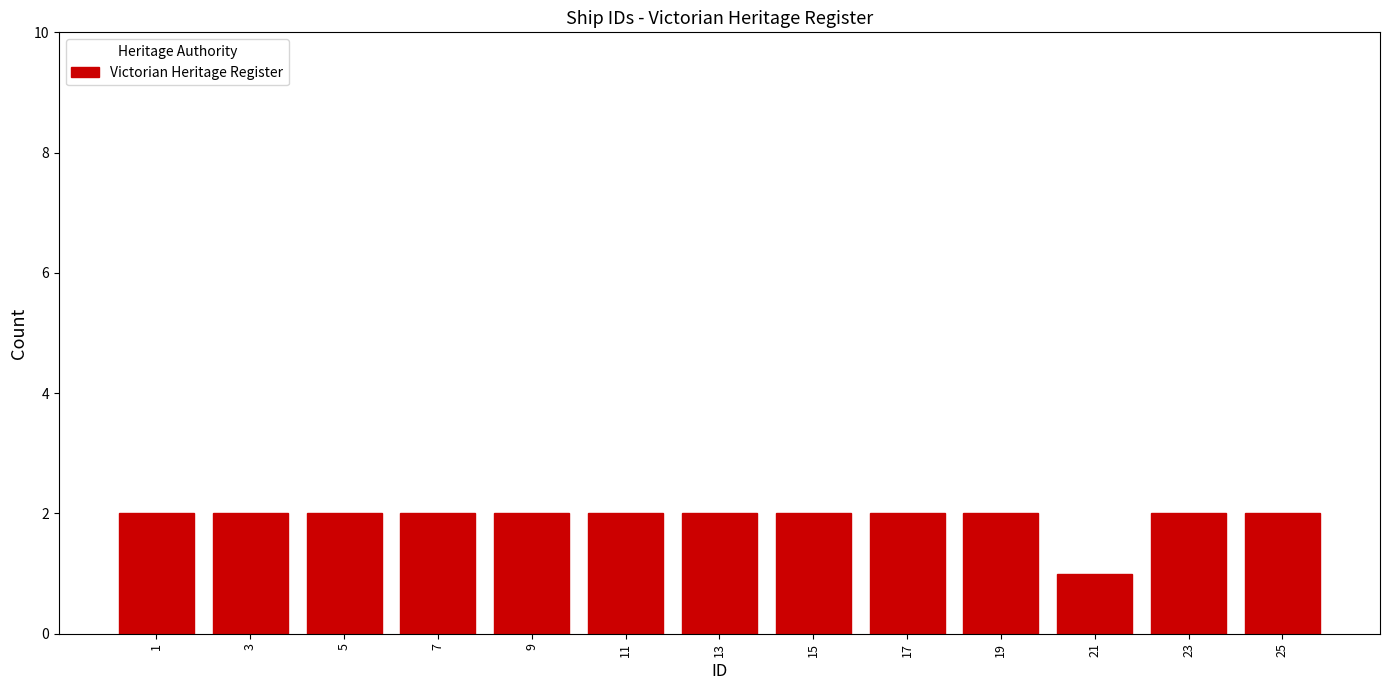

Reading right to left, what are all the values shown in this chart?

2	2	1	2	2	2	2	2	2	2	2	2	2